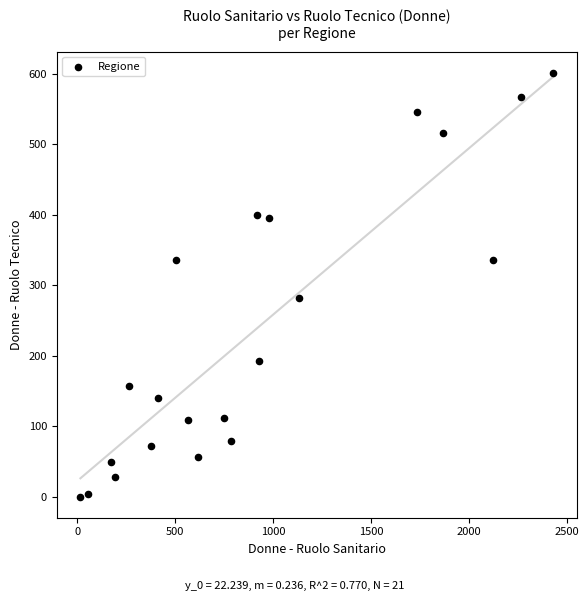

What Y value in the scatter plot is closest to 300?

282.1